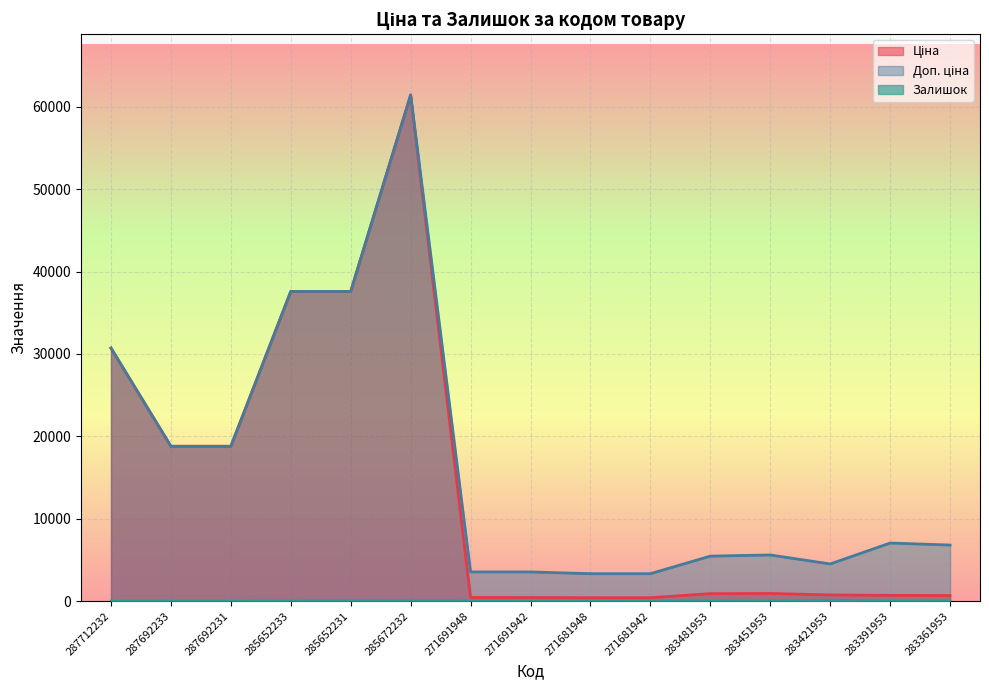

How many values in the Ціна (line) series exceed 910?

8